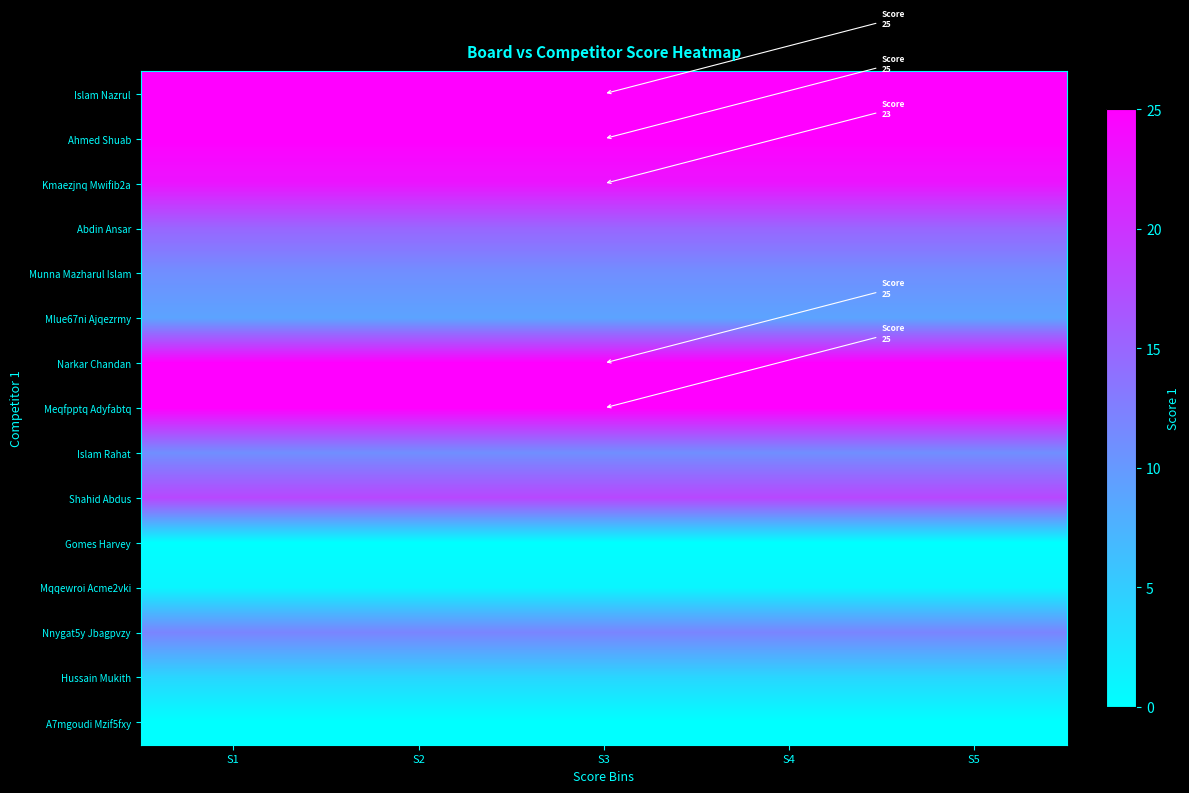

Reading left to right, list all the values displayed in this chart.

Islam Nazrul: S1=25	S2=25	S3=25	S4=25	S5=25
Ahmed Shuab: S1=25	S2=25	S3=25	S4=25	S5=25
Kmaezjnq Mwifib2a: S1=23	S2=23	S3=23	S4=23	S5=23
Abdin Ansar: S1=15	S2=15	S3=15	S4=15	S5=15
Munna Mazharul Islam: S1=11	S2=11	S3=11	S4=11	S5=11
Mlue67ni Ajqezrmy: S1=9	S2=9	S3=9	S4=9	S5=9
Narkar Chandan: S1=25	S2=25	S3=25	S4=25	S5=25
Meqfpptq Adyfabtq: S1=25	S2=25	S3=25	S4=25	S5=25
Islam Rahat: S1=11	S2=11	S3=11	S4=11	S5=11
Shahid Abdus: S1=18	S2=18	S3=18	S4=18	S5=18
Gomes Harvey: S1=0	S2=0	S3=0	S4=0	S5=0
Mqqewroi Acme2vki: S1=1	S2=1	S3=1	S4=1	S5=1
Nnygat5y Jbagpvzy: S1=12	S2=12	S3=12	S4=12	S5=12
Hussain Mukith: S1=4	S2=4	S3=4	S4=4	S5=4
A7mgoudi Mzif5fxy: S1=0	S2=0	S3=0	S4=0	S5=0